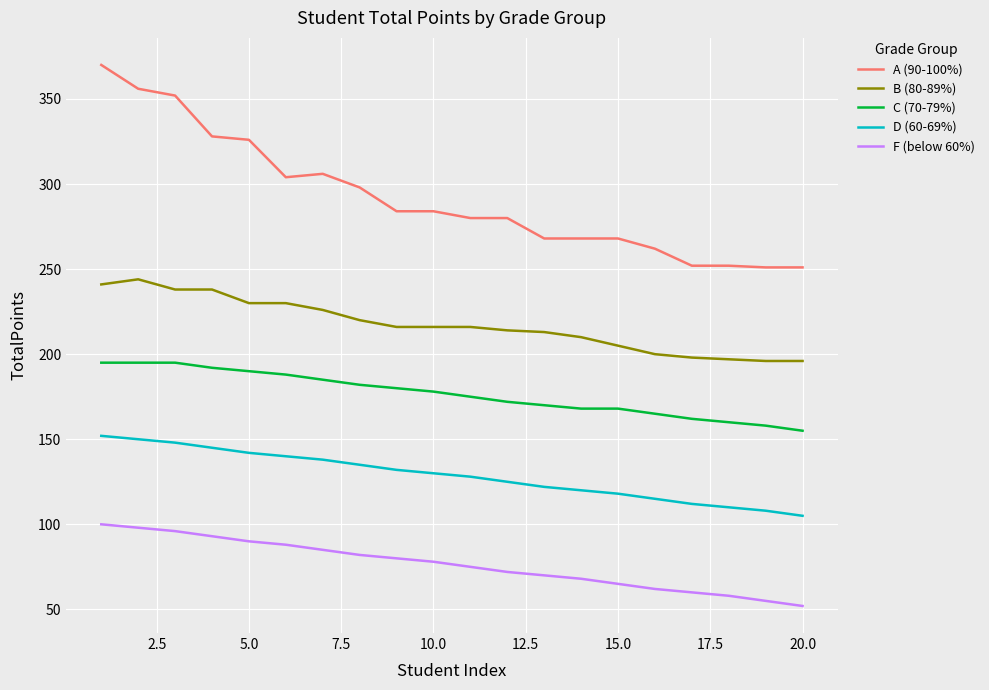

Which series has the largest range (max minus min)?

A (90-100%)